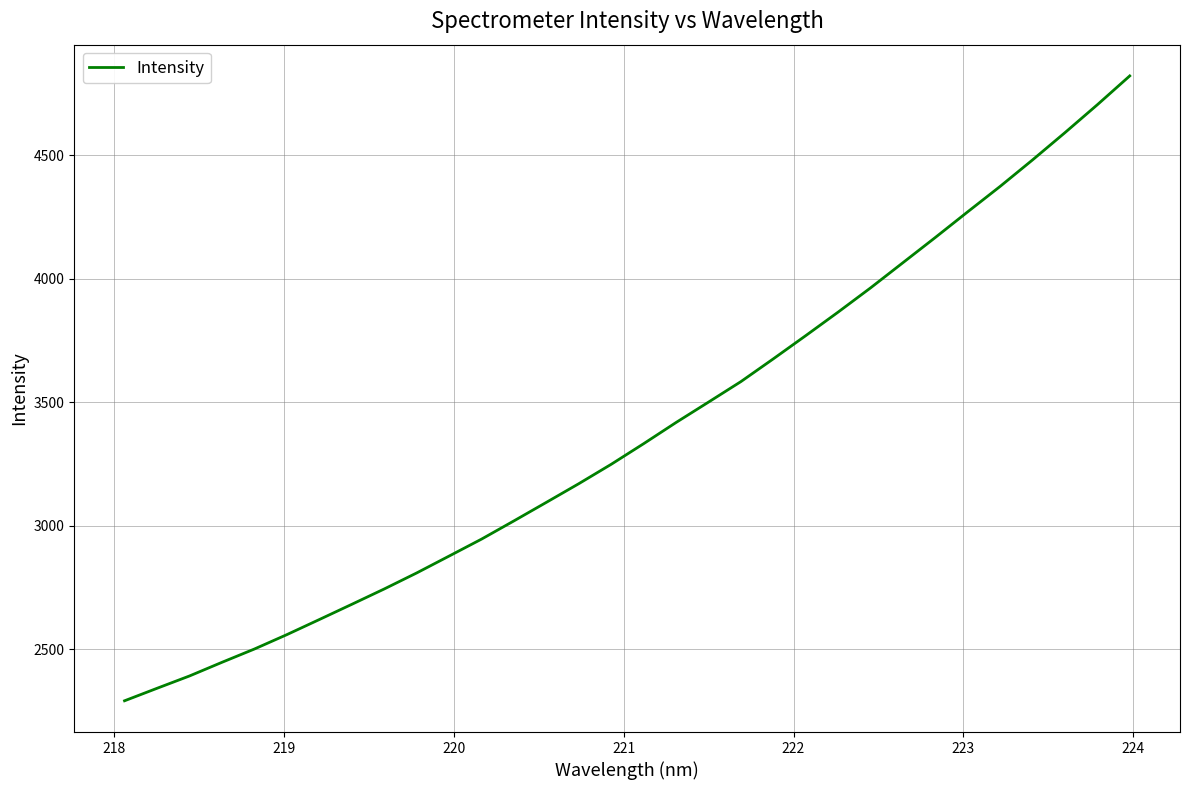

What is the greatest value displayed?

4822.2